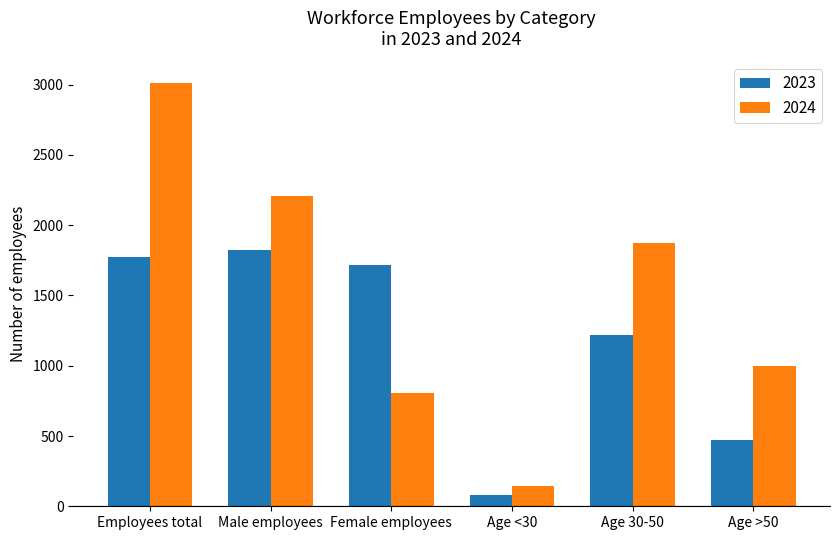

How many categories are shown in the chart?

6